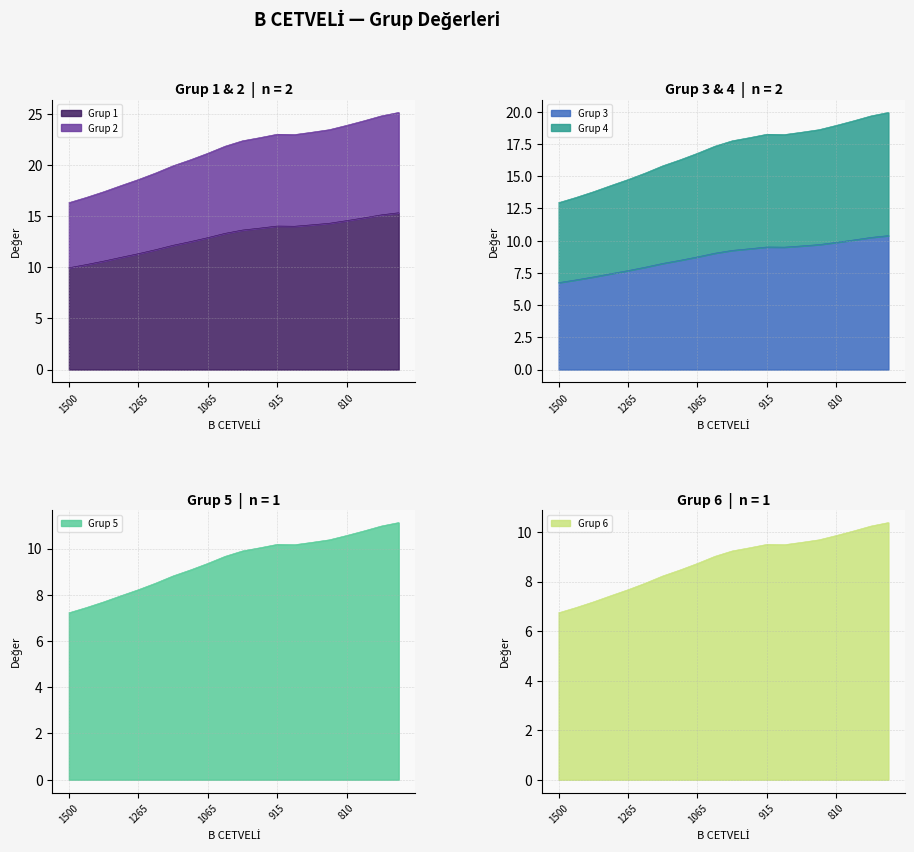

Reading left to right, list all the values displayed in this chart.

Grup 1: 1500=10.0	1440=10.3	1380=10.6	1320=11.0	1265=11.3	1210=11.7	1155=12.2	1110=12.5	1065=12.9	1020=13.3	985=13.7	950=13.8	915=14.0	895=14.0	865=14.2	835=14.3	810=14.6	785=14.8	760=15.1	740=15.3
Grup 2: 1500=16.3	1440=16.8	1380=17.4	1320=18.0	1265=18.6	1210=19.2	1155=19.9	1110=20.5	1065=21.2	1020=21.9	985=22.4	950=22.7	915=23.0	895=23.0	865=23.2	835=23.5	810=23.9	785=24.3	760=24.8	740=25.2
Grup 3: 1500=6.7	1440=7.0	1380=7.2	1320=7.4	1265=7.7	1210=7.9	1155=8.2	1110=8.5	1065=8.7	1020=9.0	985=9.2	950=9.4	915=9.5	895=9.5	865=9.6	835=9.7	810=9.9	785=10.1	760=10.3	740=10.4
Grup 4: 1500=13.0	1440=13.4	1380=13.8	1320=14.3	1265=14.7	1210=15.3	1155=15.8	1110=16.3	1065=16.8	1020=17.3	985=17.8	950=18.0	915=18.3	895=18.2	865=18.4	835=18.6	810=19.0	785=19.3	760=19.7	740=20.0
Grup 5: 1500=7.2	1440=7.4	1380=7.7	1320=8.0	1265=8.2	1210=8.5	1155=8.8	1110=9.1	1065=9.4	1020=9.7	985=9.9	950=10.0	915=10.2	895=10.2	865=10.3	835=10.4	810=10.6	785=10.8	760=11.0	740=11.1
Grup 6: 1500=6.7	1440=6.9	1380=7.2	1320=7.4	1265=7.7	1210=7.9	1155=8.2	1110=8.5	1065=8.7	1020=9.0	985=9.2	950=9.4	915=9.5	895=9.5	865=9.6	835=9.7	810=9.9	785=10.0	760=10.2	740=10.4